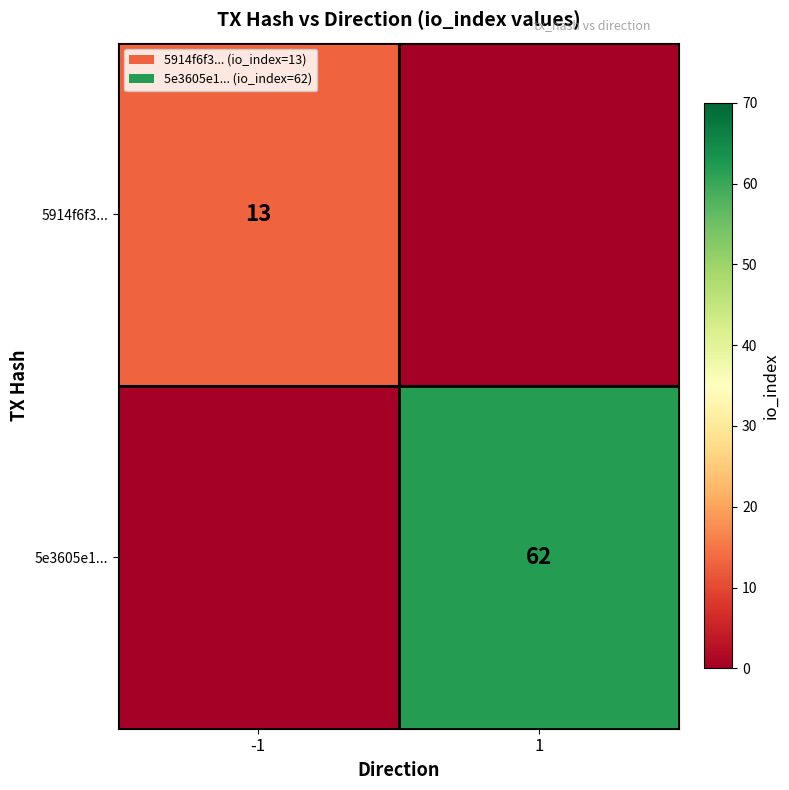

True or false: 5e3605e1... has a value of 28 at 1.

False